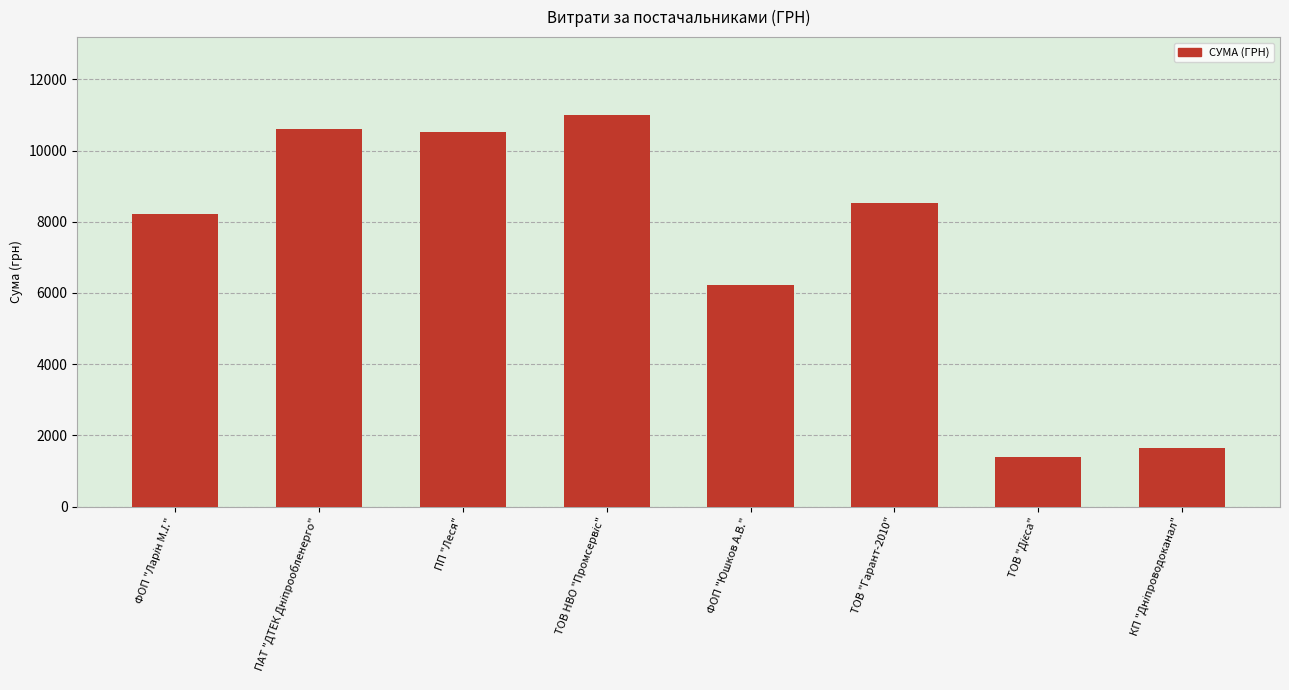

What is the value of the 7th bar from the left?

1399.9